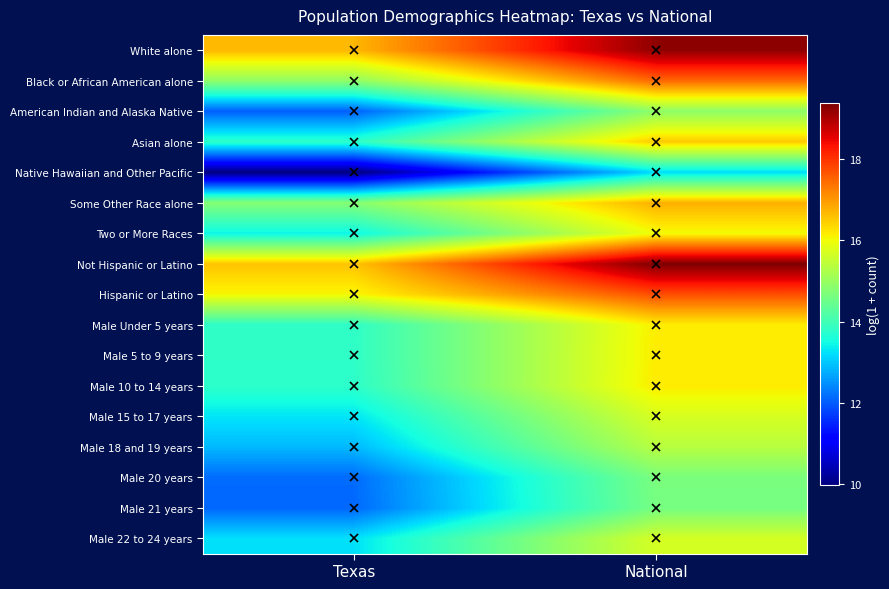

Reading right to left, transcribe all the data shown in this chart.

White alone: National=19.2	Texas=16.7
Black or African American alone: National=17.5	Texas=14.9
American Indian and Alaska Native: National=14.9	Texas=12.0
Asian alone: National=16.5	Texas=13.8
Native Hawaiian and Other Pacific: National=13.2	Texas=10.0
Some Other Race alone: National=16.8	Texas=14.8
Two or More Races: National=16.0	Texas=13.4
Not Hispanic or Latino: National=19.4	Texas=16.6
Hispanic or Latino: National=17.7	Texas=16.1
Male Under 5 years: National=16.1	Texas=13.8
Male 5 to 9 years: National=16.2	Texas=13.8
Male 10 to 14 years: National=16.2	Texas=13.8
Male 15 to 17 years: National=15.7	Texas=13.3
Male 18 and 19 years: National=15.4	Texas=12.9
Male 20 years: National=14.7	Texas=12.2
Male 21 years: National=14.6	Texas=12.1
Male 22 to 24 years: National=15.7	Texas=13.2